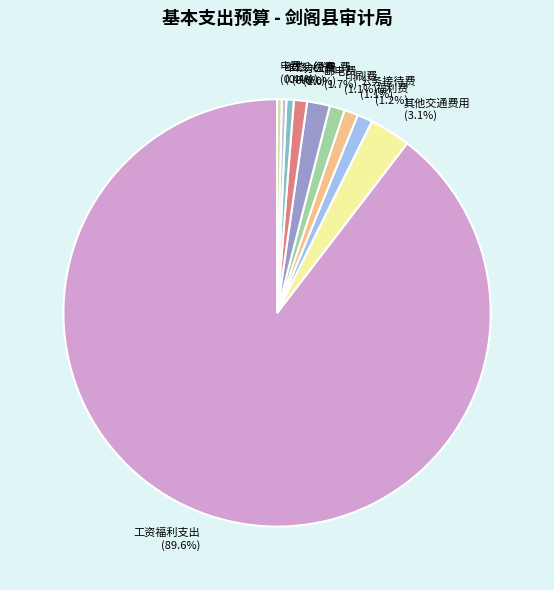

True or false: 工会经费 accounts for 11% of the total.

False